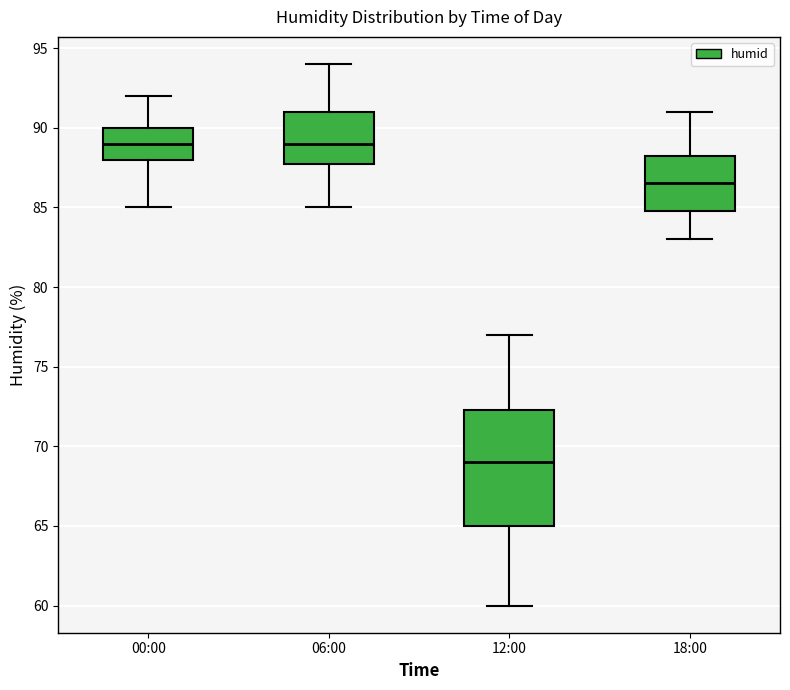

Comparing the boxes themselves (not the whiskers), which one is the tallest?

12:00